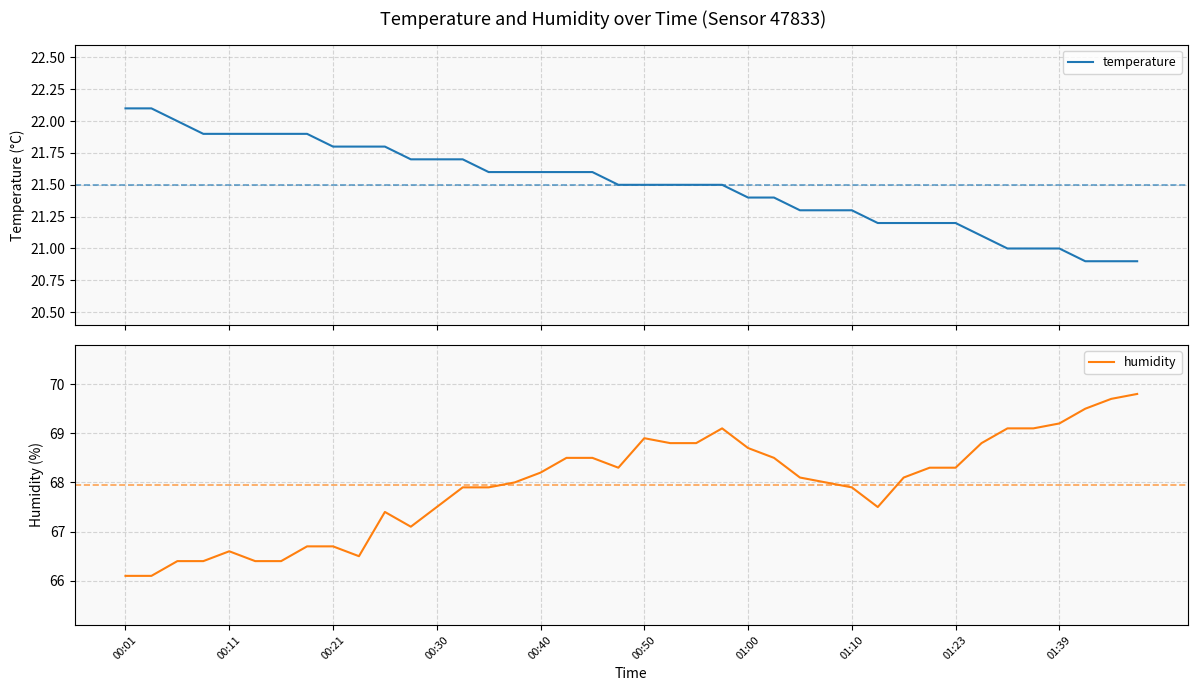

At which label does humidity reach its minimum?

00:01